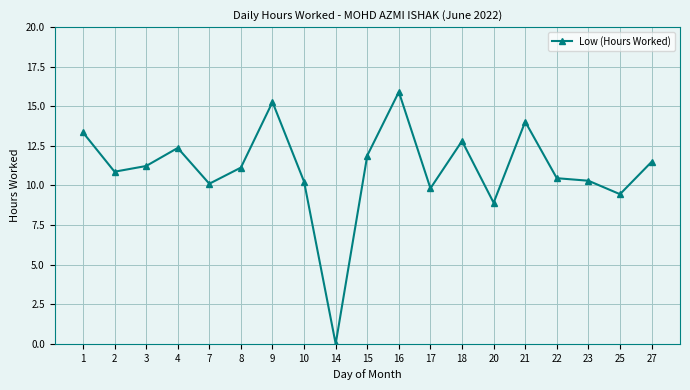

How many values are above zero?

18